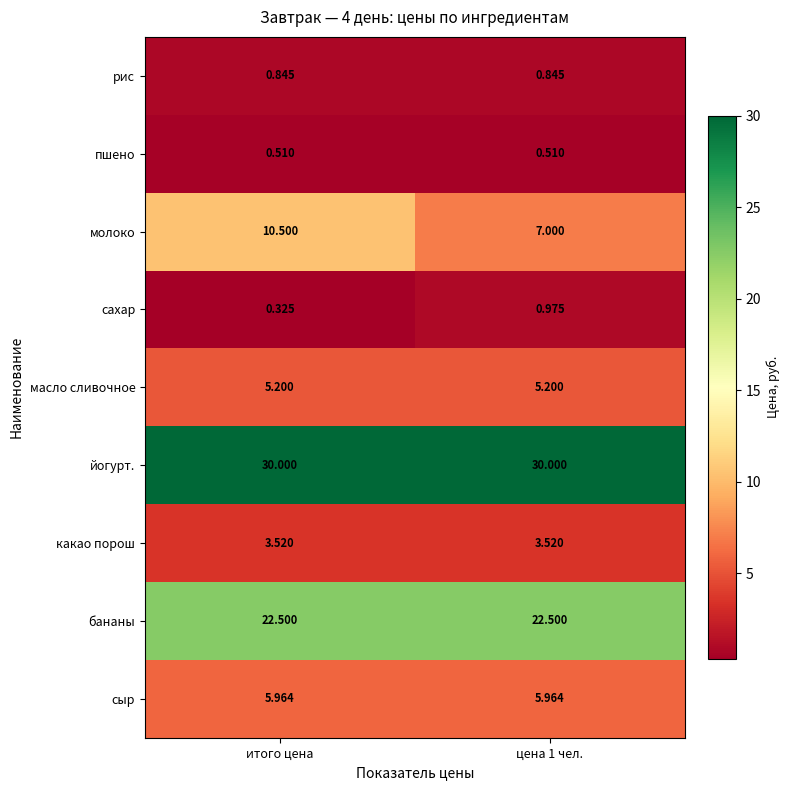

Between итого цена and цена 1 чел., which series saw the biggest shift?

молоко